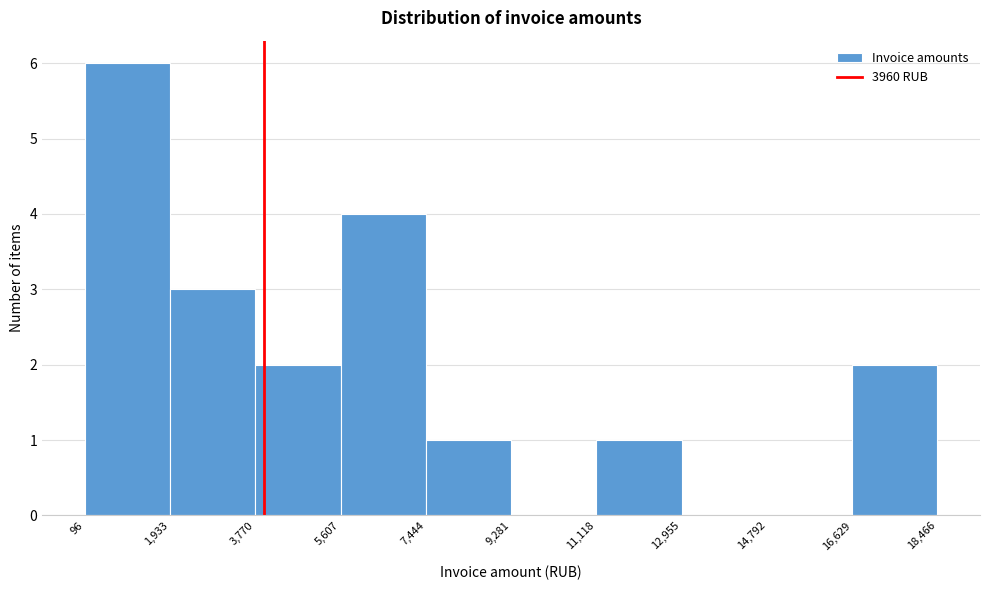

Reading left to right, list every bar in this chart as the range it spans on the x-axis followed by its height. The values are not printed on the chart, so give them approximately, as read against the axis.

96 to 1,933: 6
1,933 to 3,770: 3
3,770 to 5,607: 2
5,607 to 7,444: 4
7,444 to 9,281: 1
9,281 to 11,118: 0
11,118 to 12,955: 1
12,955 to 14,792: 0
14,792 to 16,629: 0
16,629 to 18,466: 2